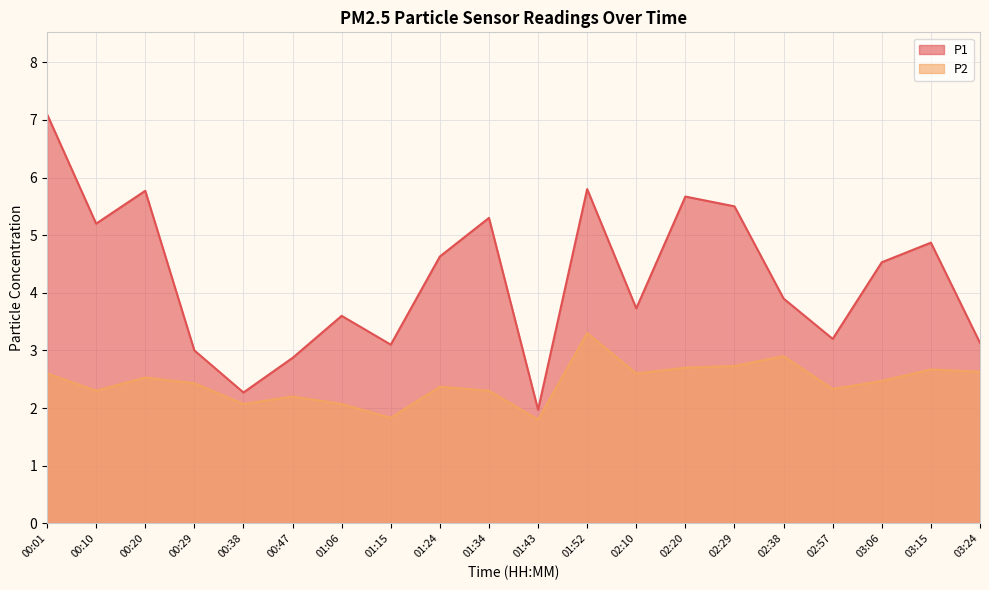

True or false: P2 has more than 2 points higher than both neighbors.

True